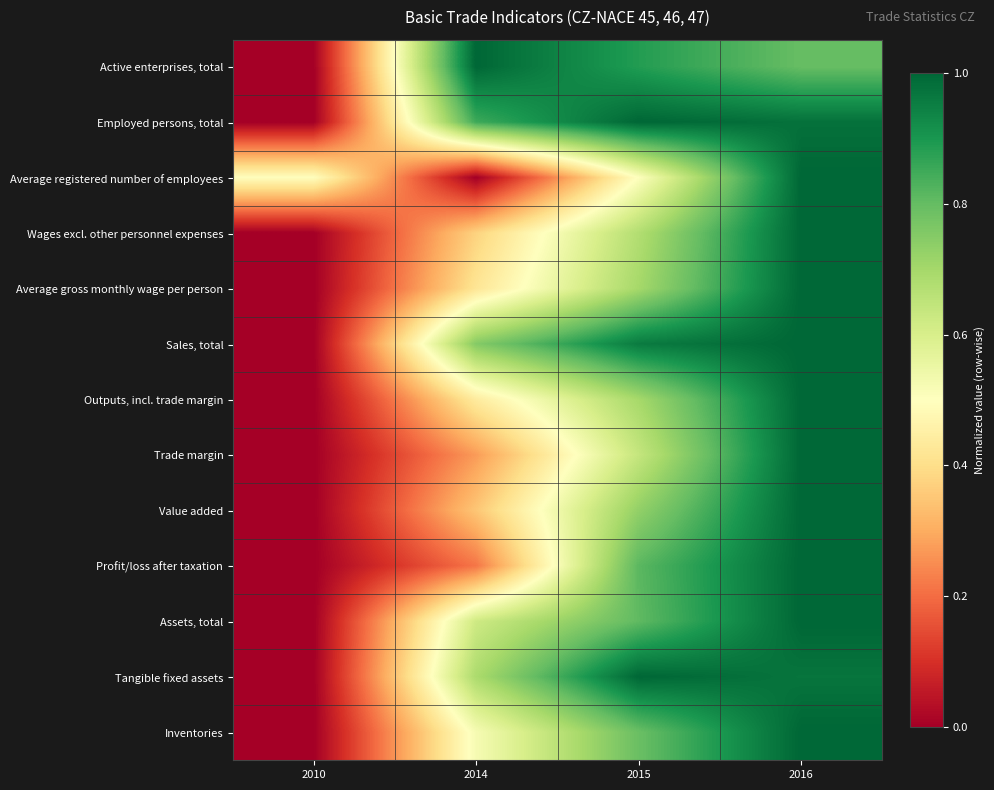

At 2014, list the series in order from largest to smallest.

Active enterprises, total, Employed persons, total, Sales, total, Tangible fixed assets, Assets, total, Inventories, Outputs, incl. trade margin, Average gross monthly wage per person, Wages excl. other personnel expenses, Value added, Trade margin, Profit/loss after taxation, Average registered number of employees